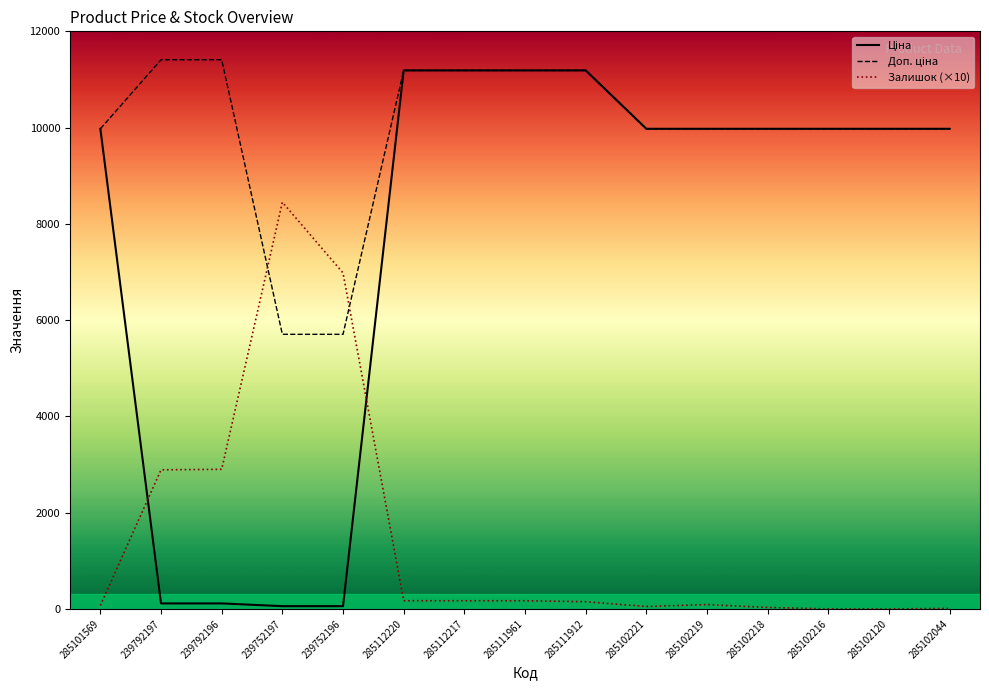

Is it true that Доп. ціна equals 15985.6 at 285111912?

False